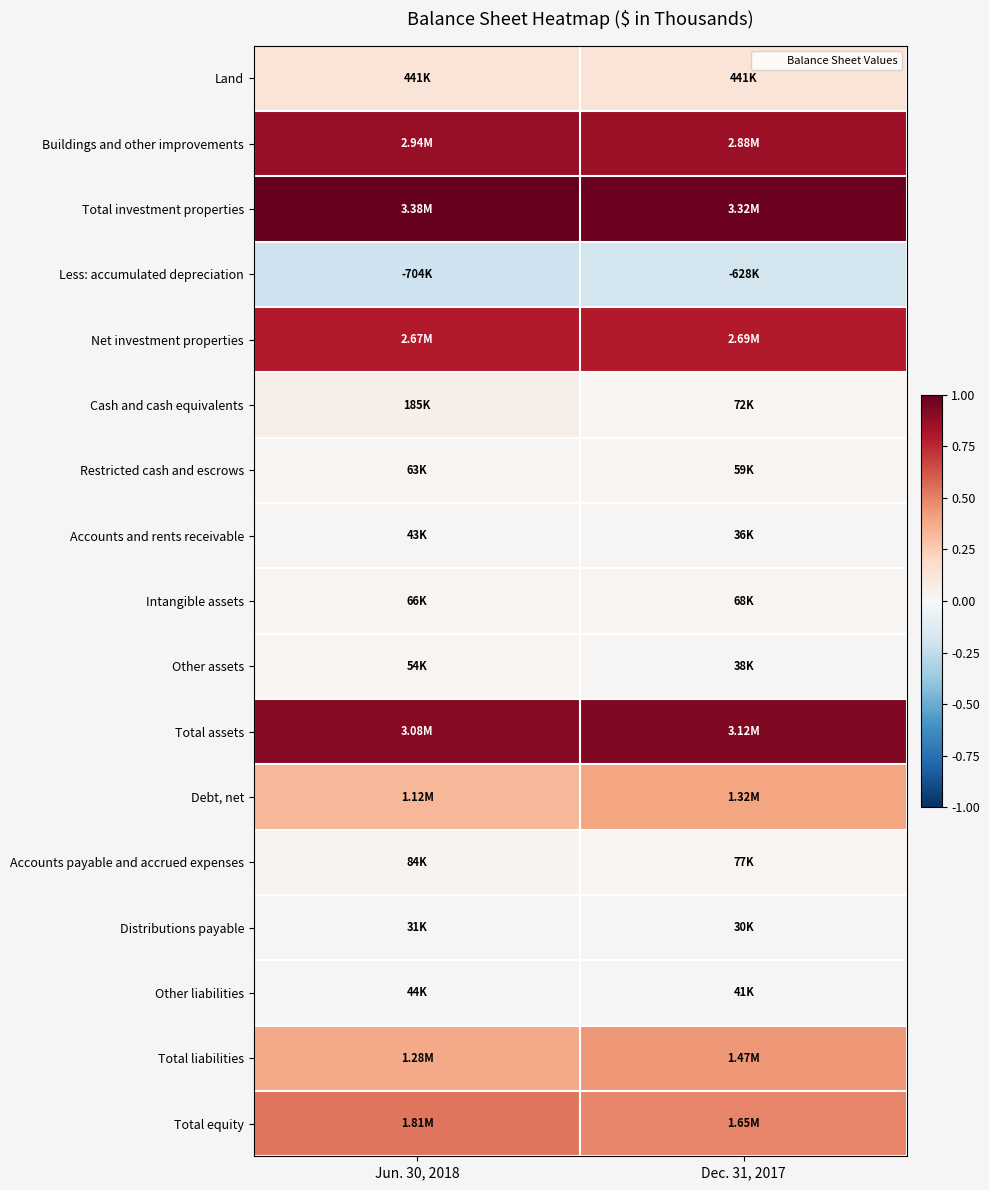

Reading left to right, list all the values displayed in this chart.

Land: Jun. 30, 2018=0.1	Dec. 31, 2017=0.1
Buildings and other improvements: Jun. 30, 2018=0.9	Dec. 31, 2017=0.9
Total investment properties: Jun. 30, 2018=1.0	Dec. 31, 2017=1.0
Less: accumulated depreciation: Jun. 30, 2018=-0.2	Dec. 31, 2017=-0.2
Net investment properties: Jun. 30, 2018=0.8	Dec. 31, 2017=0.8
Cash and cash equivalents: Jun. 30, 2018=0.1	Dec. 31, 2017=0.0
Restricted cash and escrows: Jun. 30, 2018=0.0	Dec. 31, 2017=0.0
Accounts and rents receivable: Jun. 30, 2018=0.0	Dec. 31, 2017=0.0
Intangible assets: Jun. 30, 2018=0.0	Dec. 31, 2017=0.0
Other assets: Jun. 30, 2018=0.0	Dec. 31, 2017=0.0
Total assets: Jun. 30, 2018=0.9	Dec. 31, 2017=0.9
Debt, net: Jun. 30, 2018=0.3	Dec. 31, 2017=0.4
Accounts payable and accrued expenses: Jun. 30, 2018=0.0	Dec. 31, 2017=0.0
Distributions payable: Jun. 30, 2018=0.0	Dec. 31, 2017=0.0
Other liabilities: Jun. 30, 2018=0.0	Dec. 31, 2017=0.0
Total liabilities: Jun. 30, 2018=0.4	Dec. 31, 2017=0.4
Total equity: Jun. 30, 2018=0.5	Dec. 31, 2017=0.5